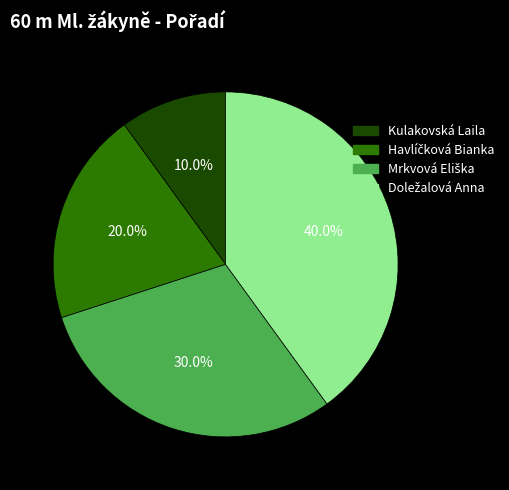

Does any single category account for the majority?

No